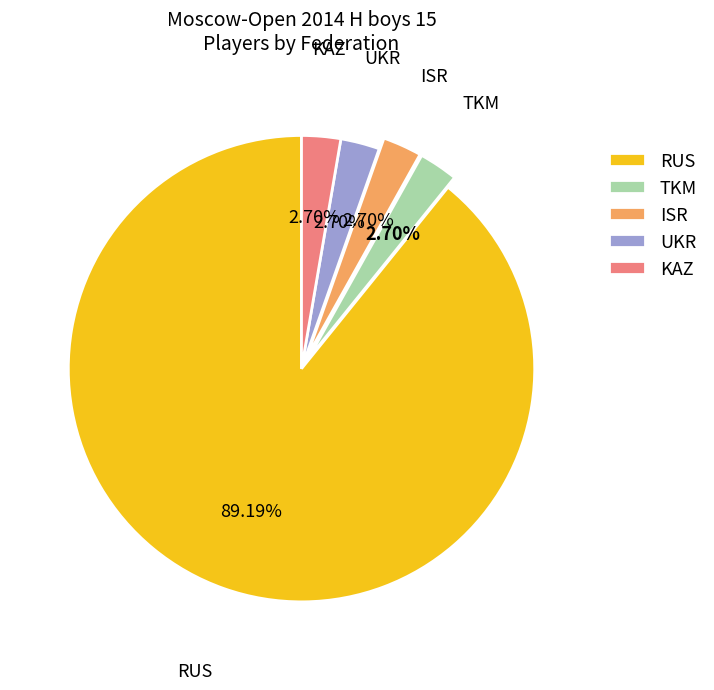

How many slices are in this pie chart?

5